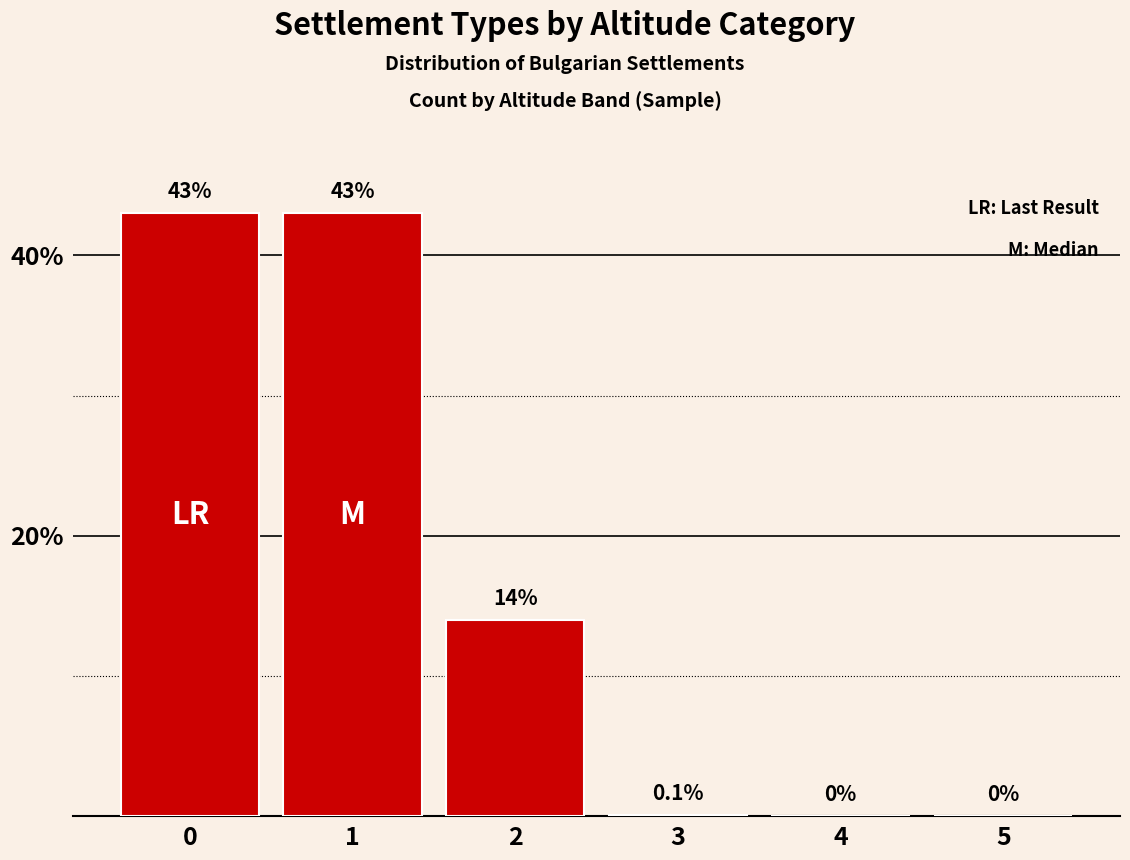

Is it true that the value at 0 is 22.1?

False